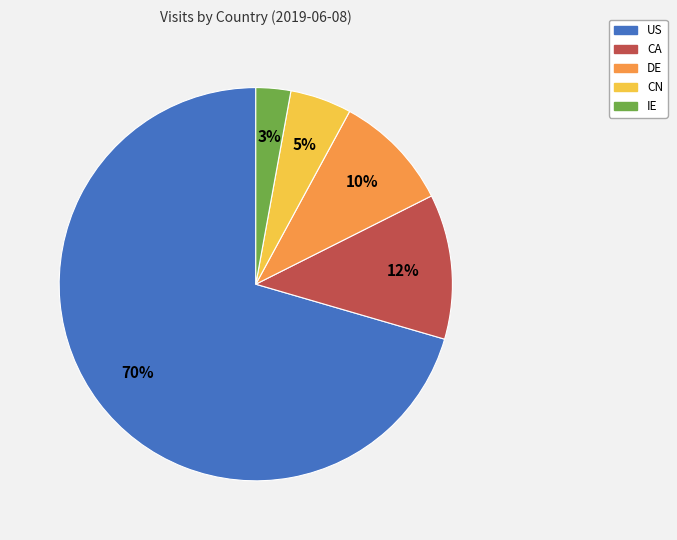

To the nearest percent, what is the difference between the DE and IE slice percentages?

7%